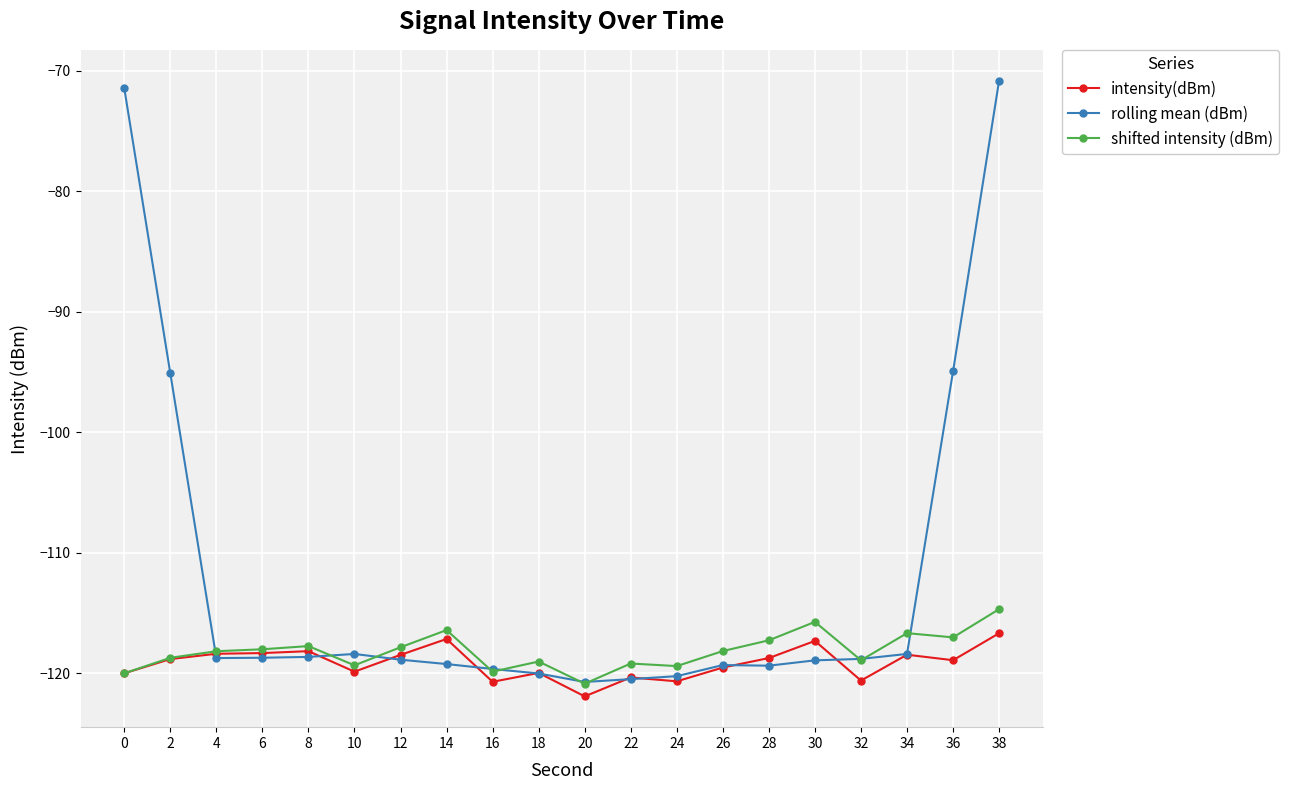

Which series has the widest spread of values?

rolling mean (dBm)